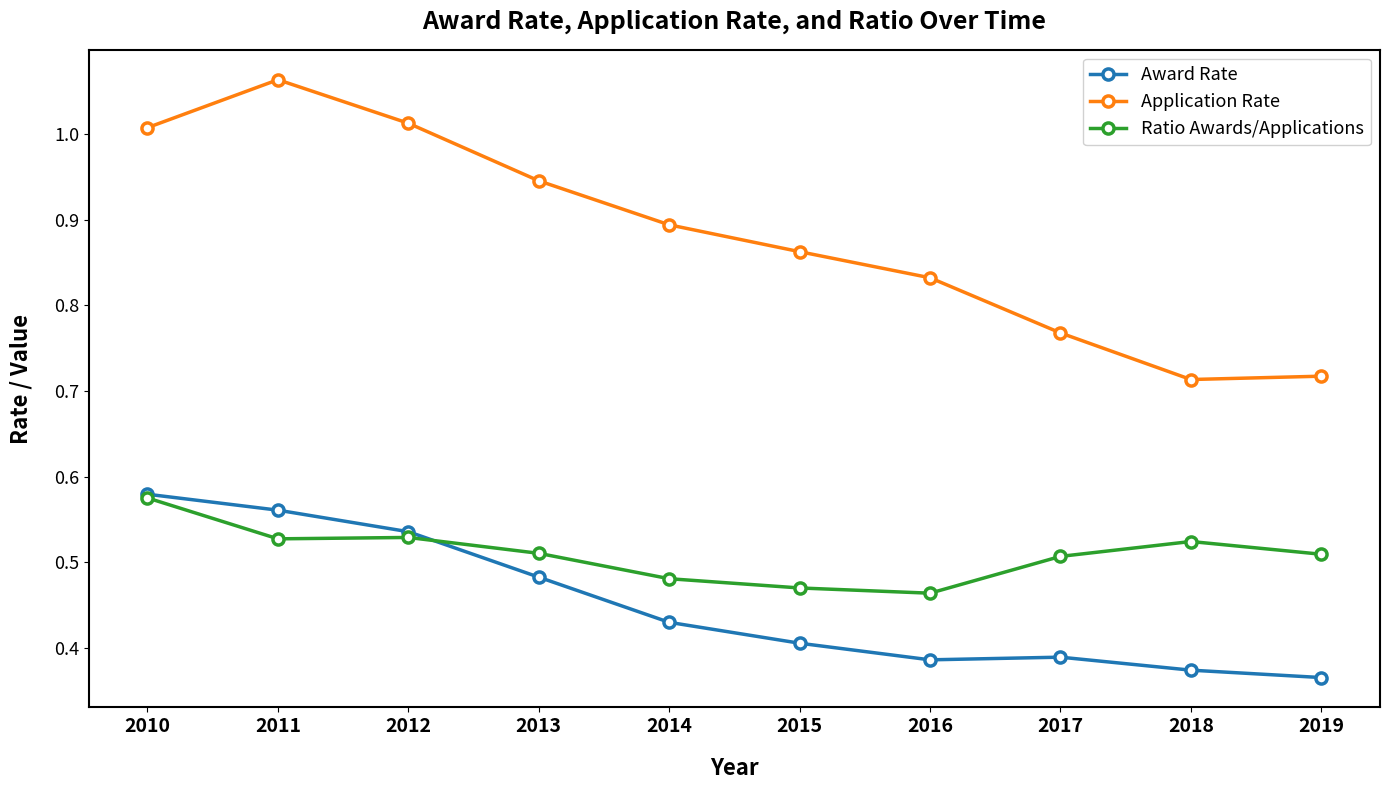

What is the total value across all series at 2019?

1.6